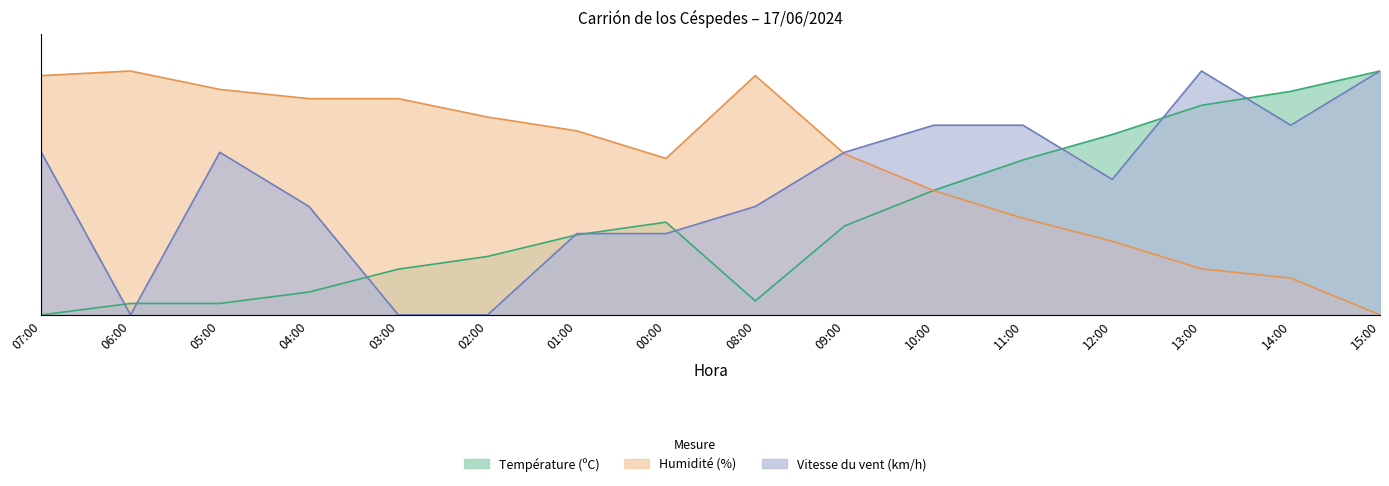

What is the spread (max minus min) of values at 14:00?

0.8